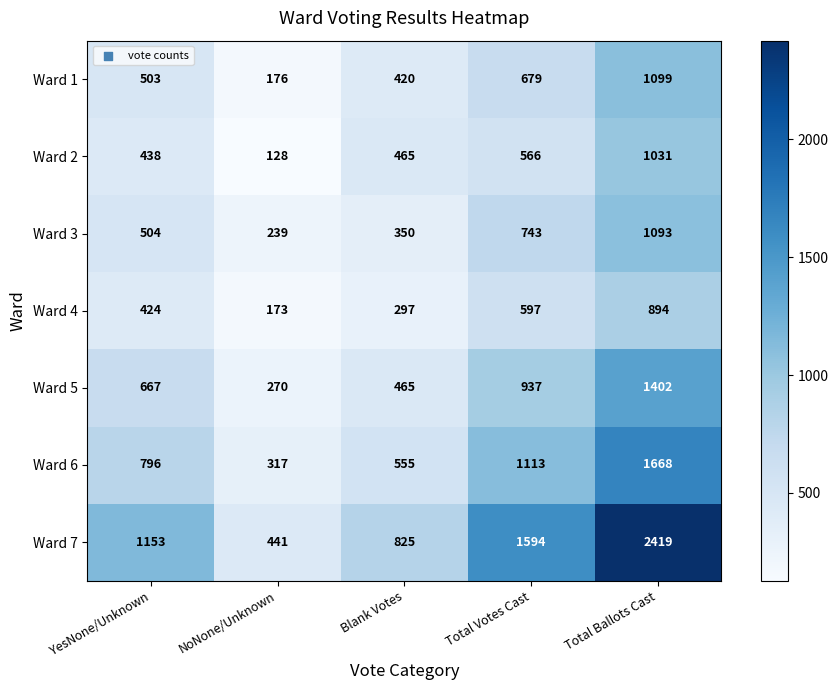

How many data points does each series have?

5